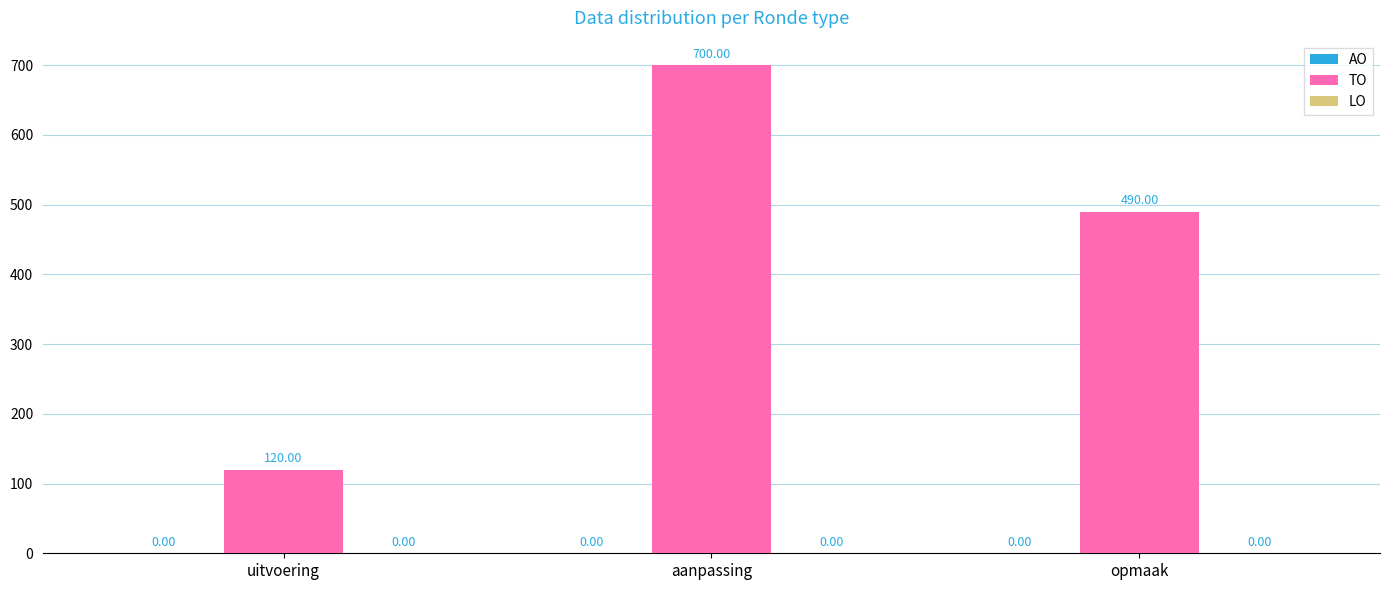

How many bars are there in total?

3